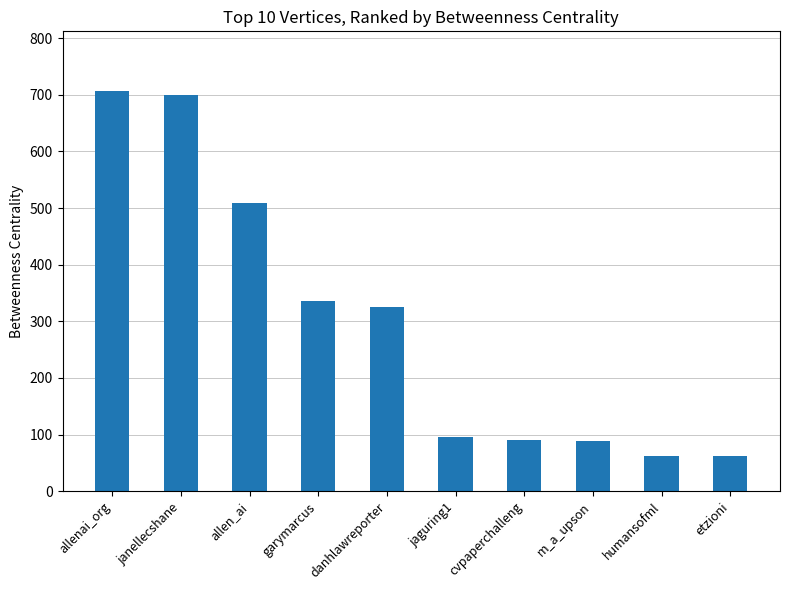

The chart shows a value of 90.0 at cvpaperchalleng. True or false?

True